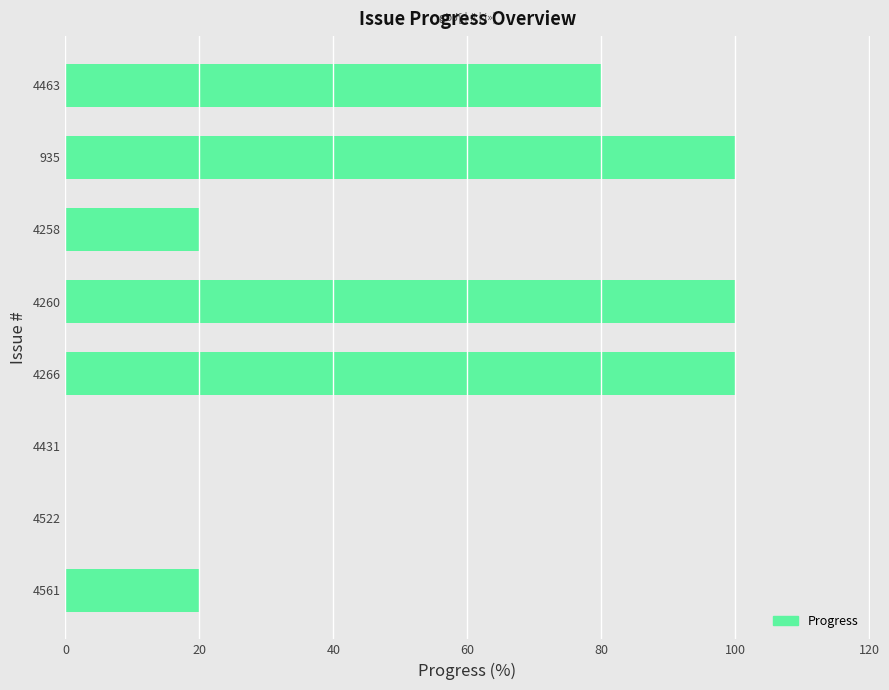

What is the ratio of the value at 935 to the value at 4266?

1.0